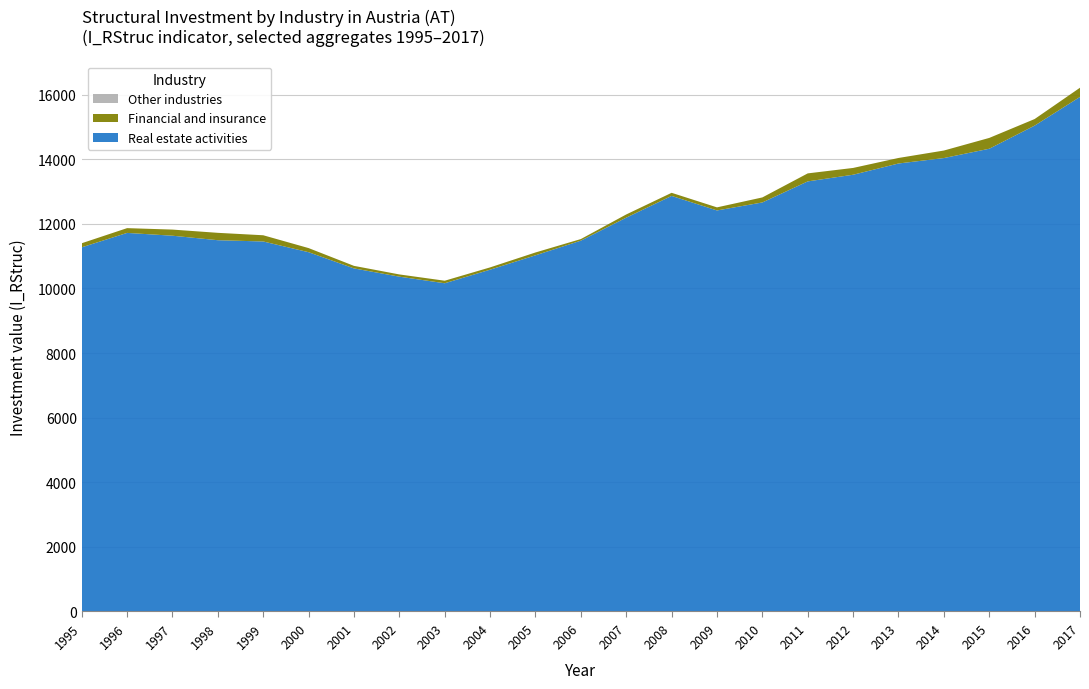

What is the highest value of the Real estate activities series?

15927.6